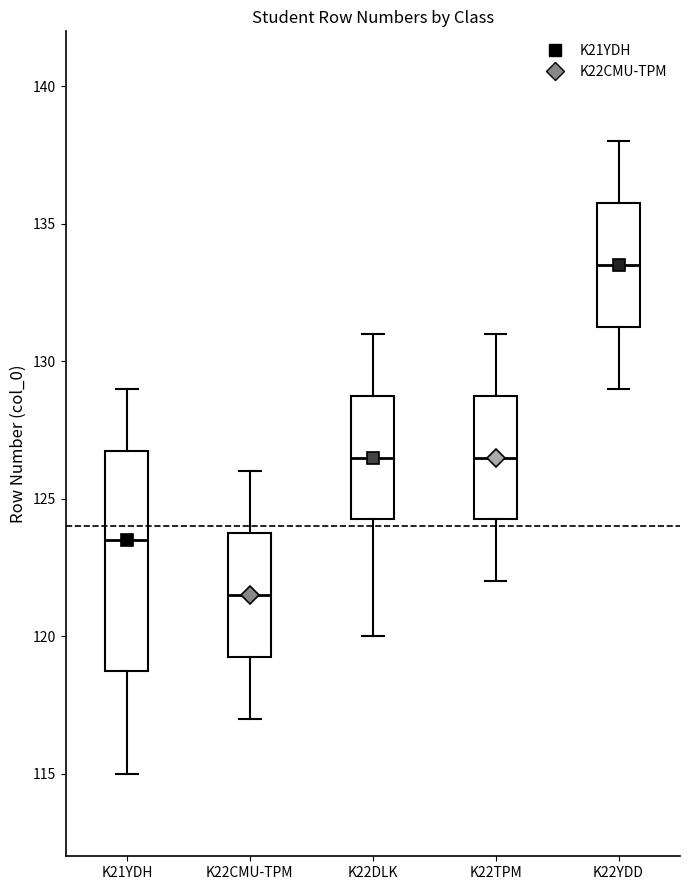

Reading left to right, read every box against the y-axis: the position of its median line, the range the box covers, and the ends of its whiskers. The values are not printed on the chart, so give them approximately, as read against the axis.

K21YDH: median 123.5, box 119.0 to 127.0, whiskers 115.0 to 129.0
K22CMU-TPM: median 121.5, box 119.5 to 124.0, whiskers 117.0 to 126.0
K22DLK: median 126.5, box 124.5 to 129.0, whiskers 120.0 to 131.0
K22TPM: median 126.5, box 124.5 to 129.0, whiskers 122.0 to 131.0
K22YDD: median 133.5, box 131.5 to 136.0, whiskers 129.0 to 138.0